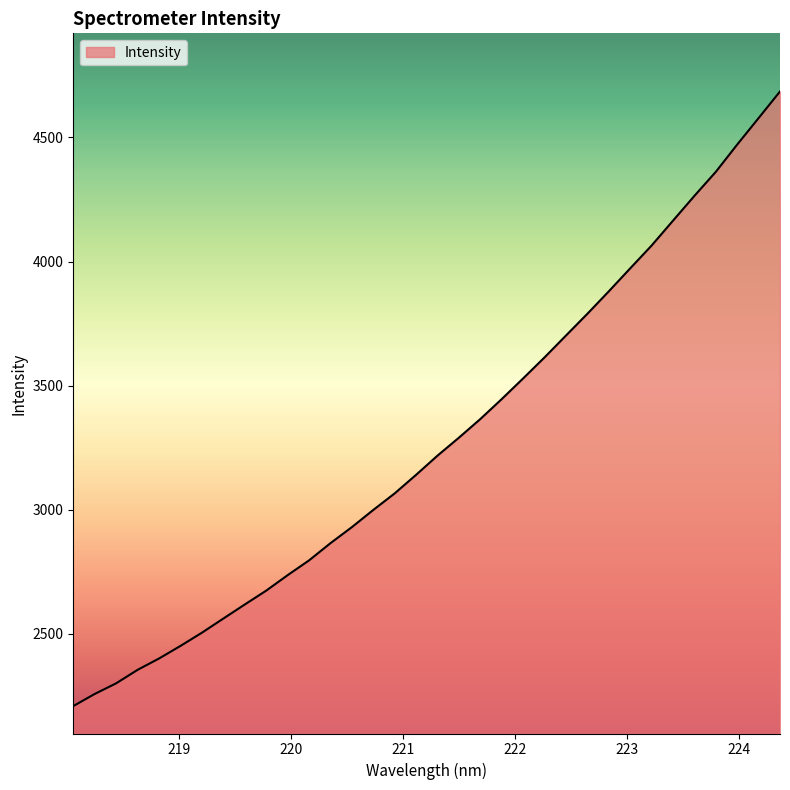

What is the difference between the maximum and minimum values?

2476.1